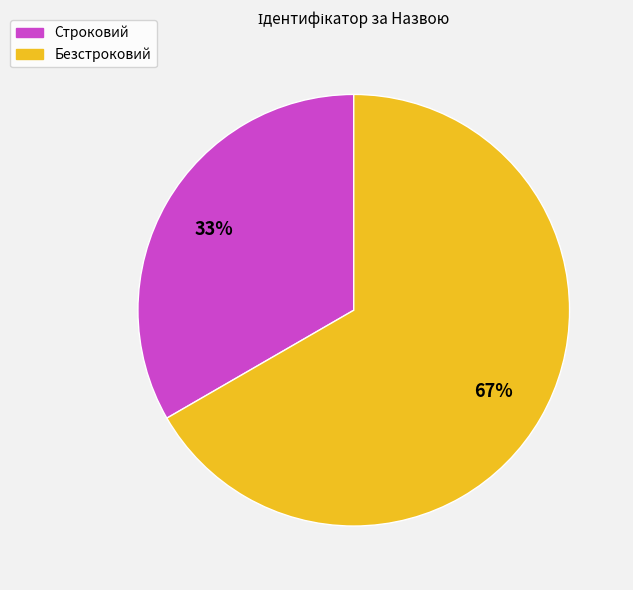

How many segments does this pie chart have?

2